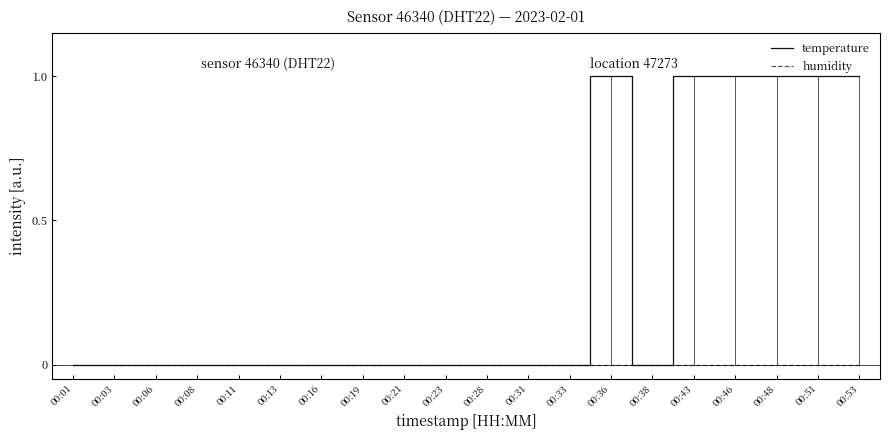

Reading right to left, what are all the values shown in this chart?

temperature: 1	1	1	1	1	0	1	0	0	0	0	0	0	0	0	0	0	0	0	0
humidity: 0	0	0	0	0	0	0	0	0	0	0	0	0	0	0	0	0	0	0	0